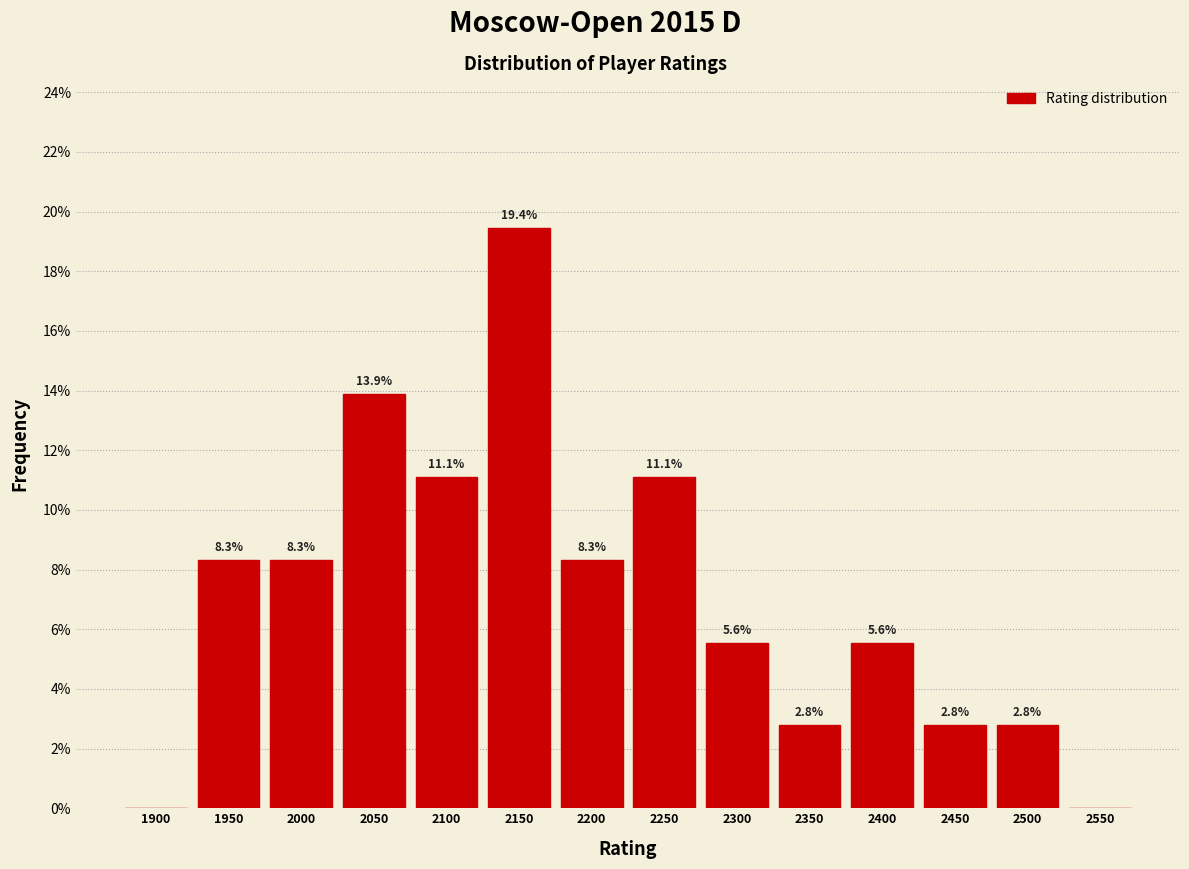

Reading right to left, list all the values displayed in this chart.

2550=0.0	2500=2.8	2450=2.8	2400=5.6	2350=2.8	2300=5.6	2250=11.1	2200=8.3	2150=19.4	2100=11.1	2050=13.9	2000=8.3	1950=8.3	1900=0.0